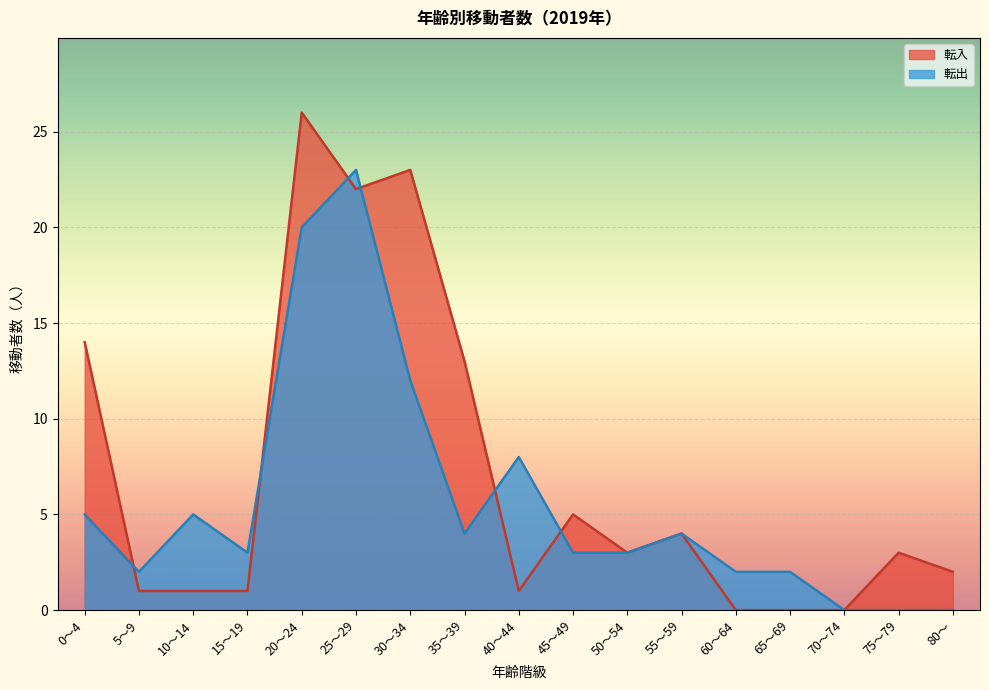

Between which two adjacent categories do 転入 and 転出 first intersect?

0～4 and 5～9